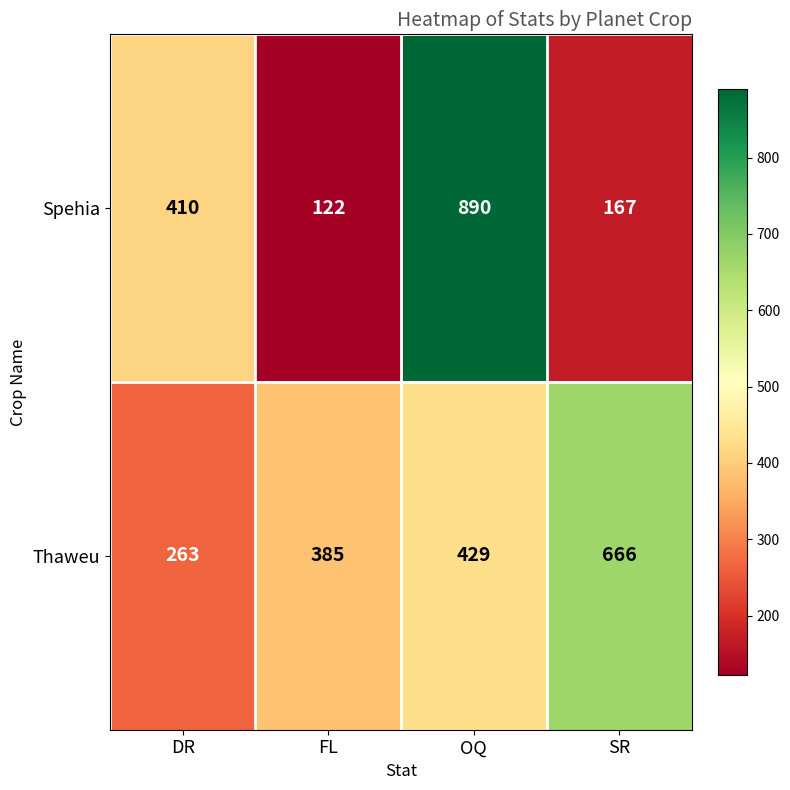

Reading right to left, what are all the values shown in this chart?

Spehia: SR=167	OQ=890	FL=122	DR=410
Thaweu: SR=666	OQ=429	FL=385	DR=263